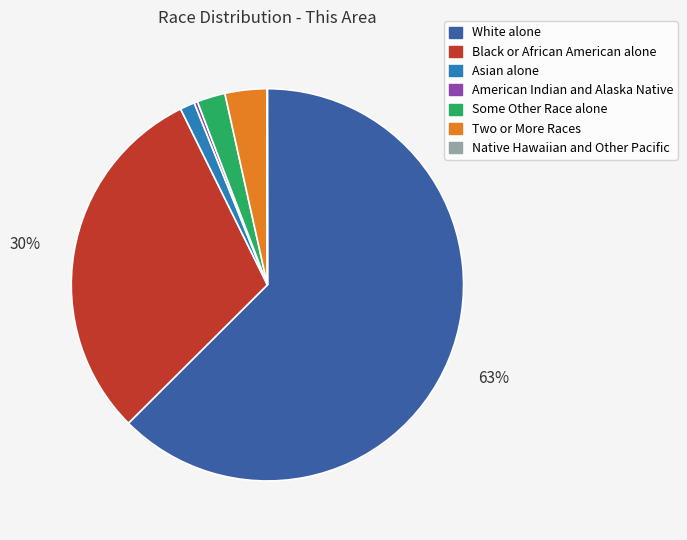

To the nearest percent, what is the difference between the Two or More Races and Asian alone slice percentages?

2%